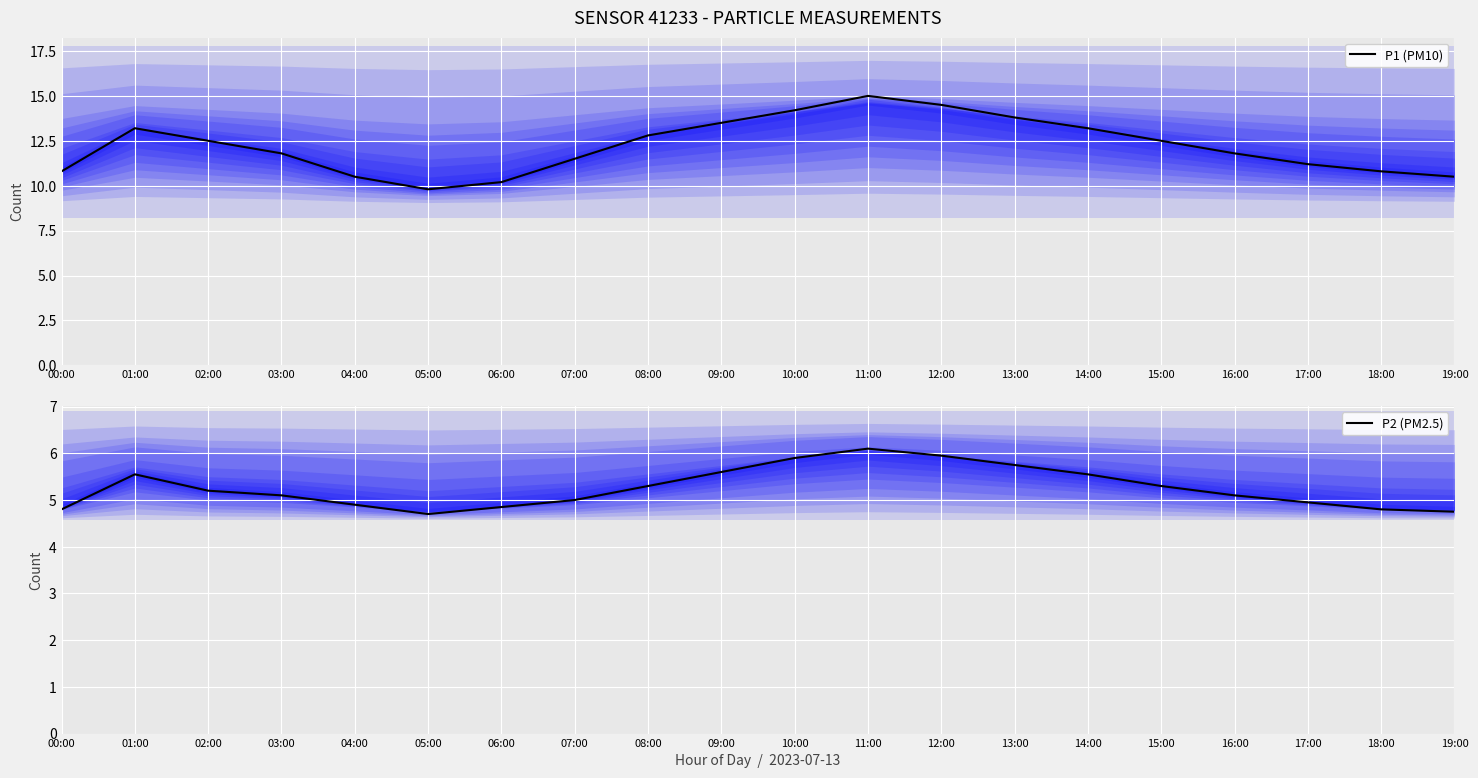

What is the difference between the P1 (PM10) values at 14:00 and 08:00?

0.4